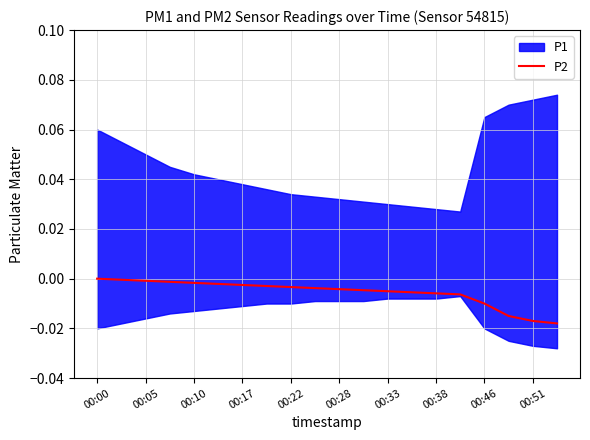

What is the label of the 10th point from the left?

00:51